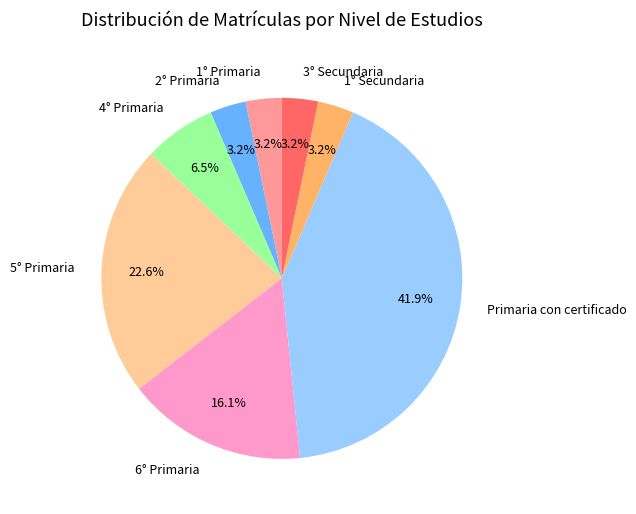

What portion of the pie excludes 3° Secundaria?

96.8%